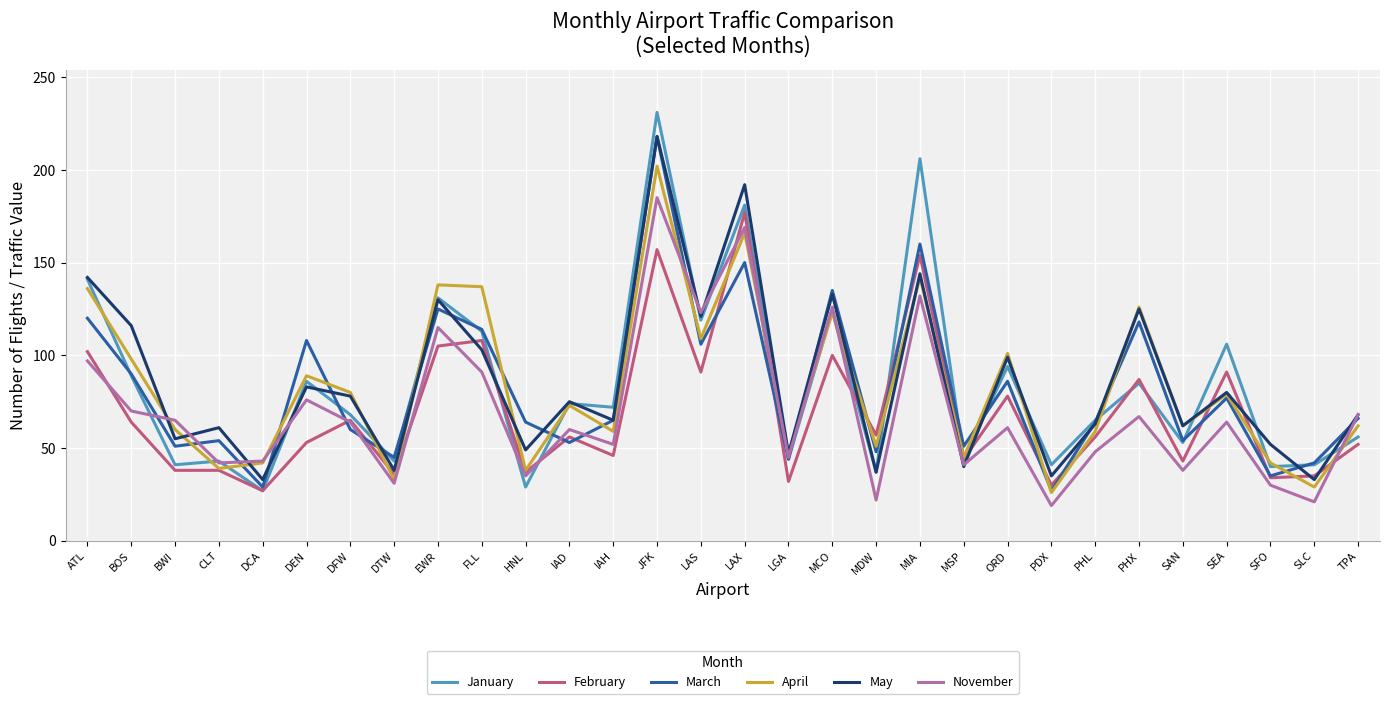

How many interior local peaks does the May series have?

11